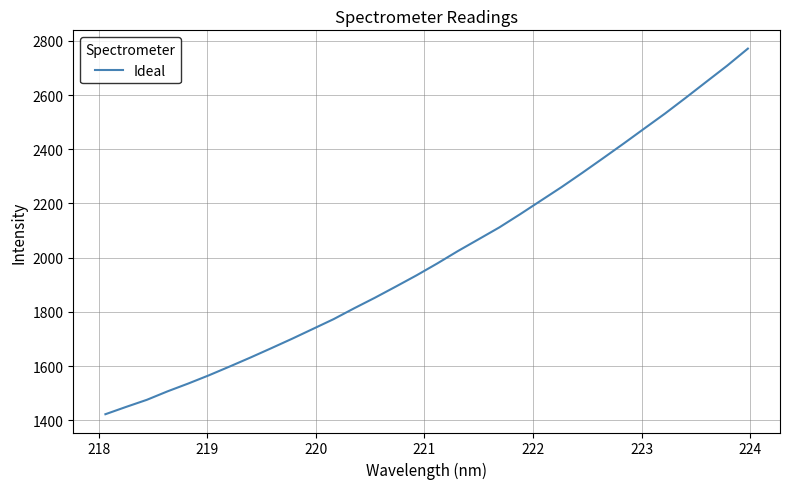

What is the greatest value displayed?

2771.2